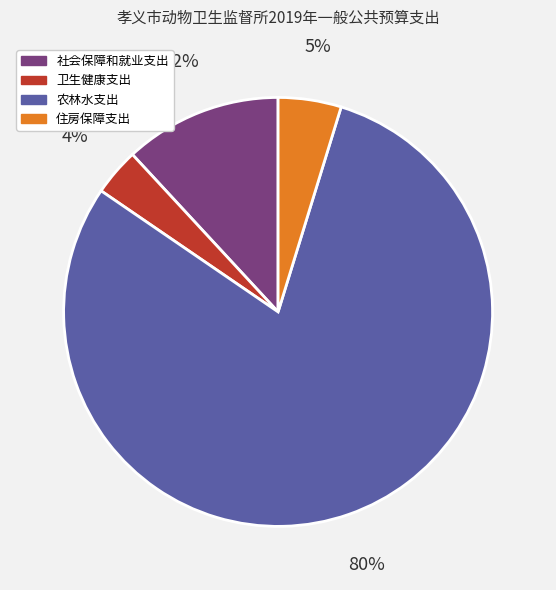

What is the majority slice?

农林水支出